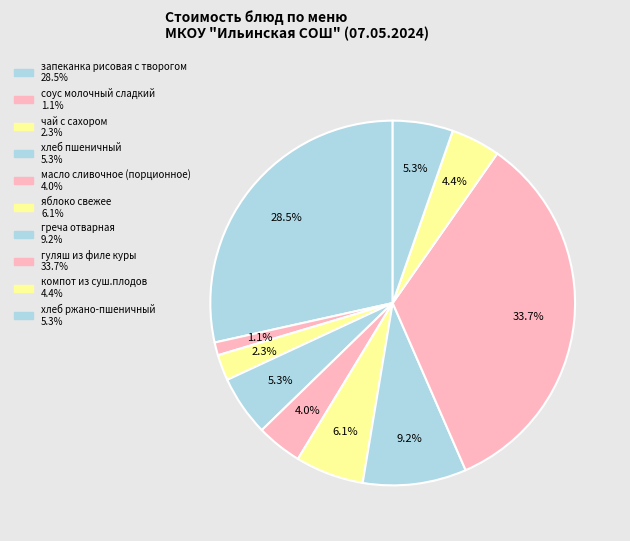

How many slices are in this pie chart?

10